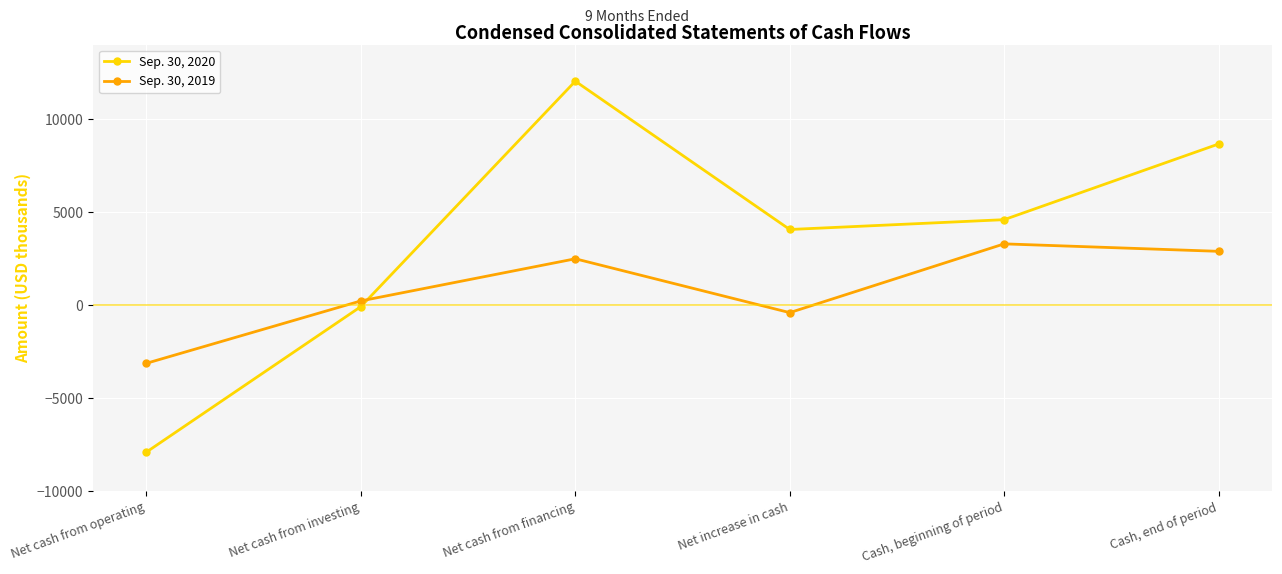

What is the difference between the Sep. 30, 2020 values at Cash, end of period and Net increase in cash?

4593